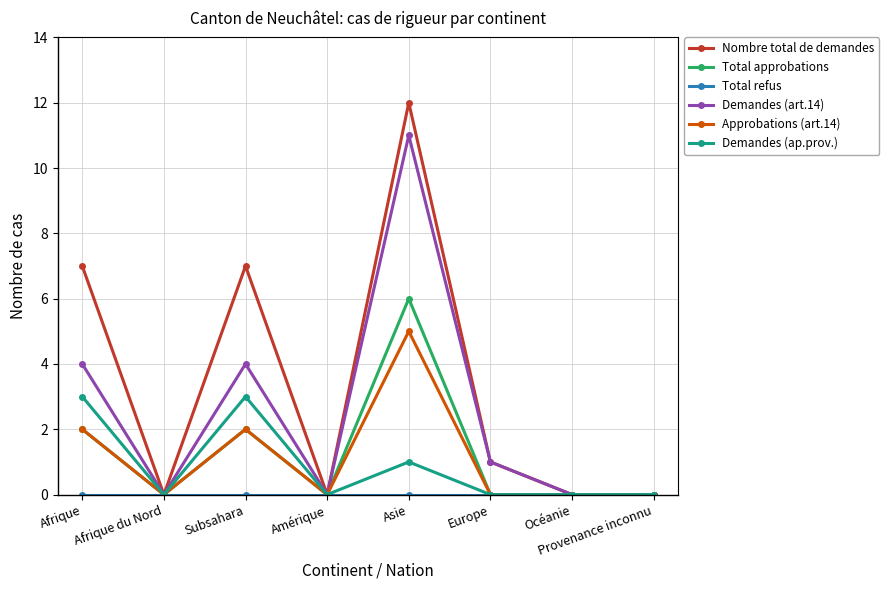

Does the chart display data point markers on the line(s)?

Yes